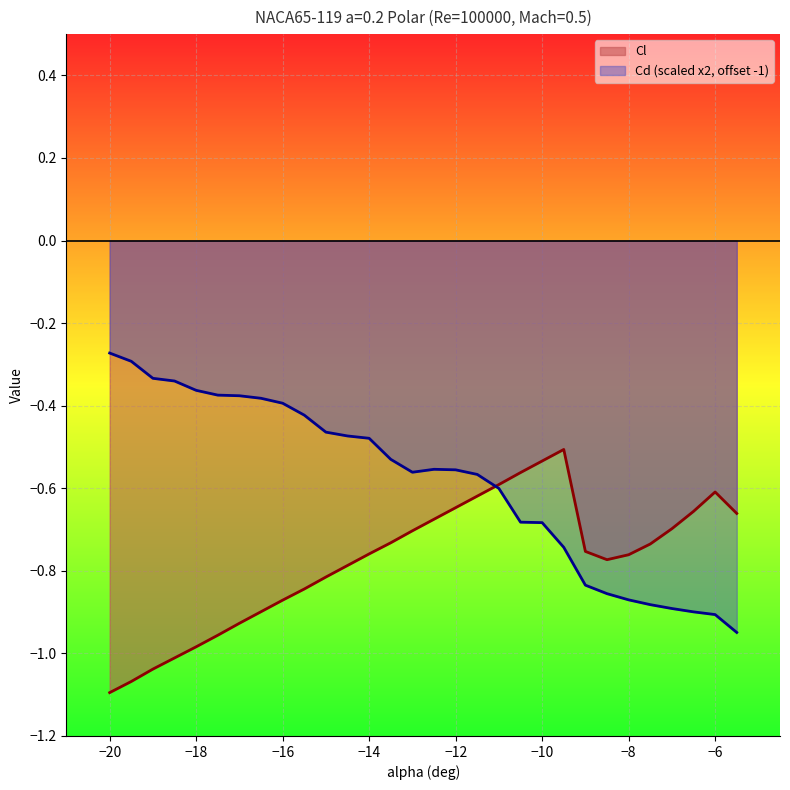

What is the lowest value of the Cd series?

-0.9